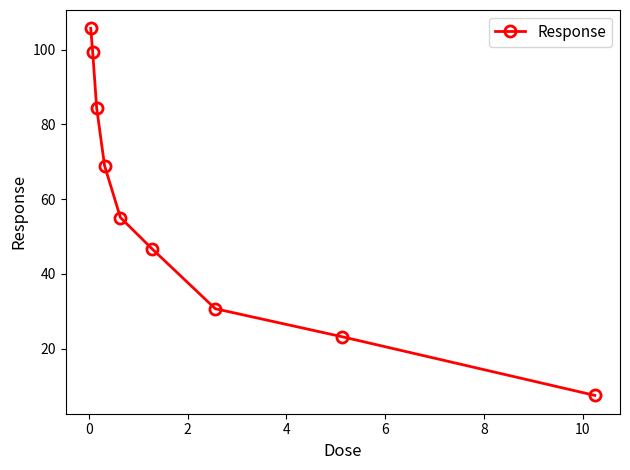

What is the greatest value displayed?

105.7